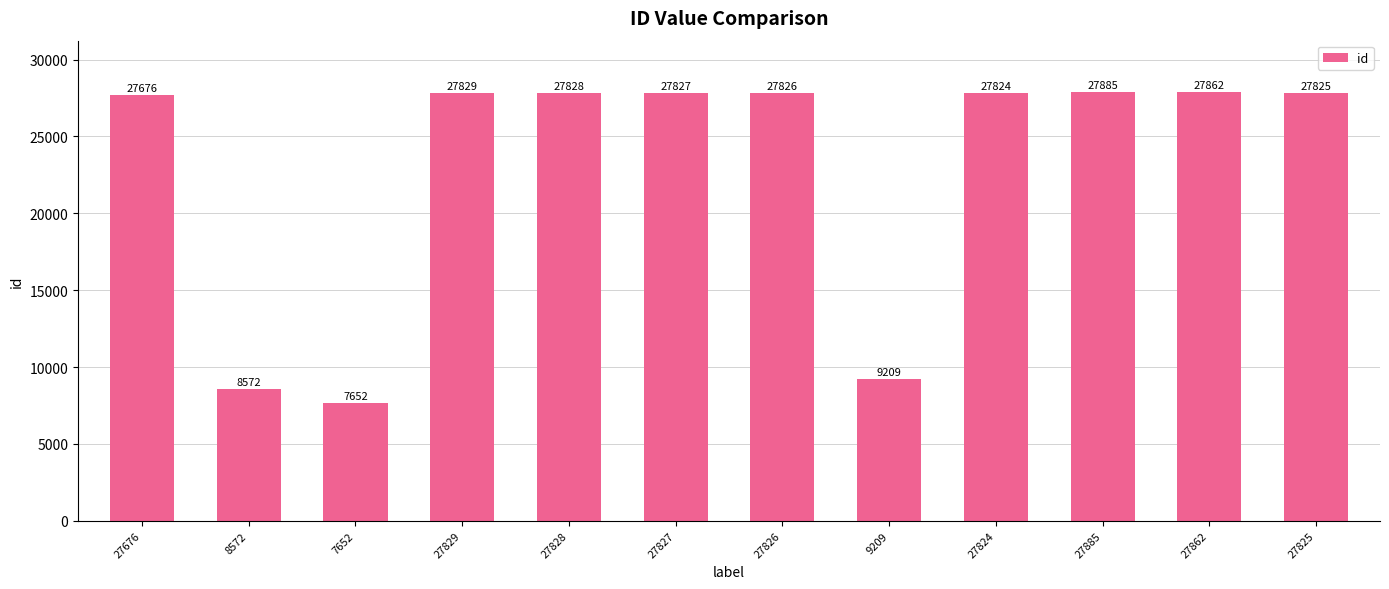

List the labels in order of value, largest first.

27885, 27862, 27829, 27828, 27827, 27826, 27825, 27824, 27676, 9209, 8572, 7652